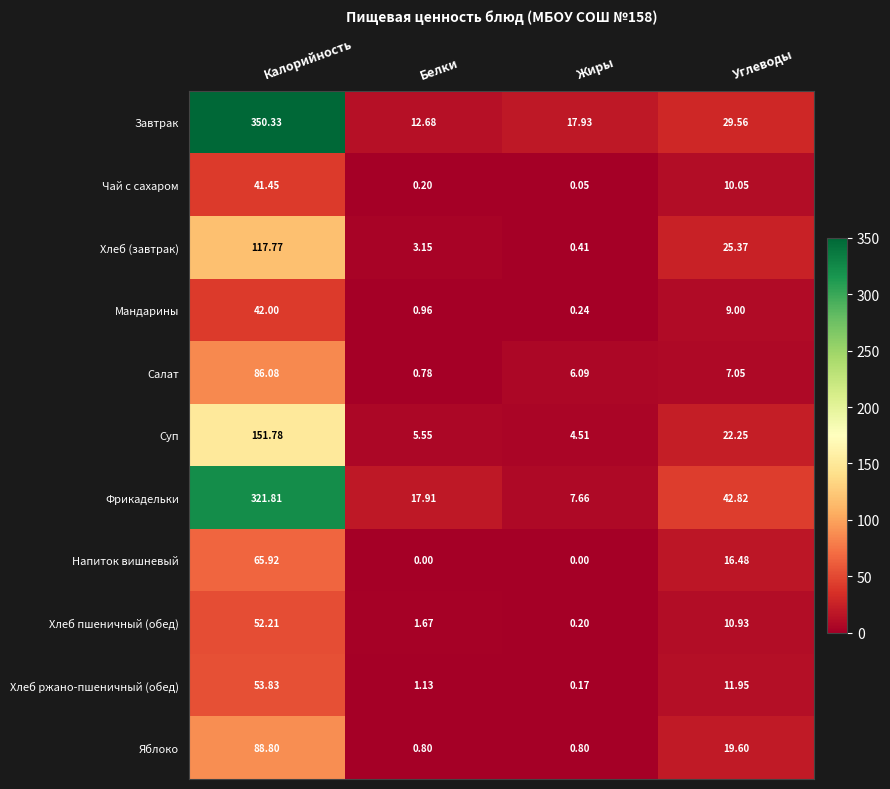

At which category does the chart reach its peak across all series?

Калорийность